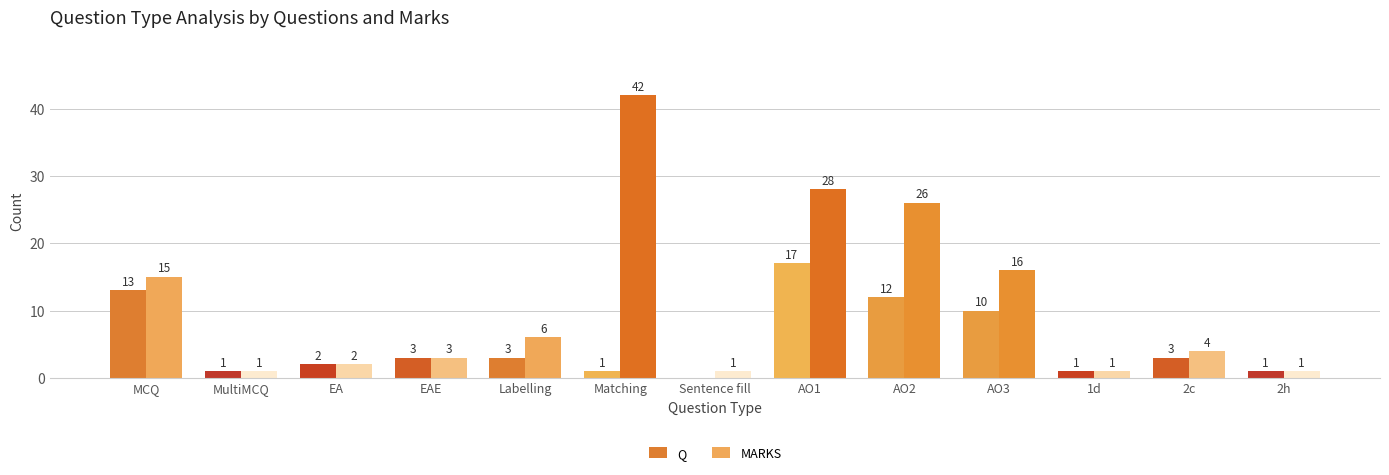

Where does the MARKS series first go above 4?

MCQ